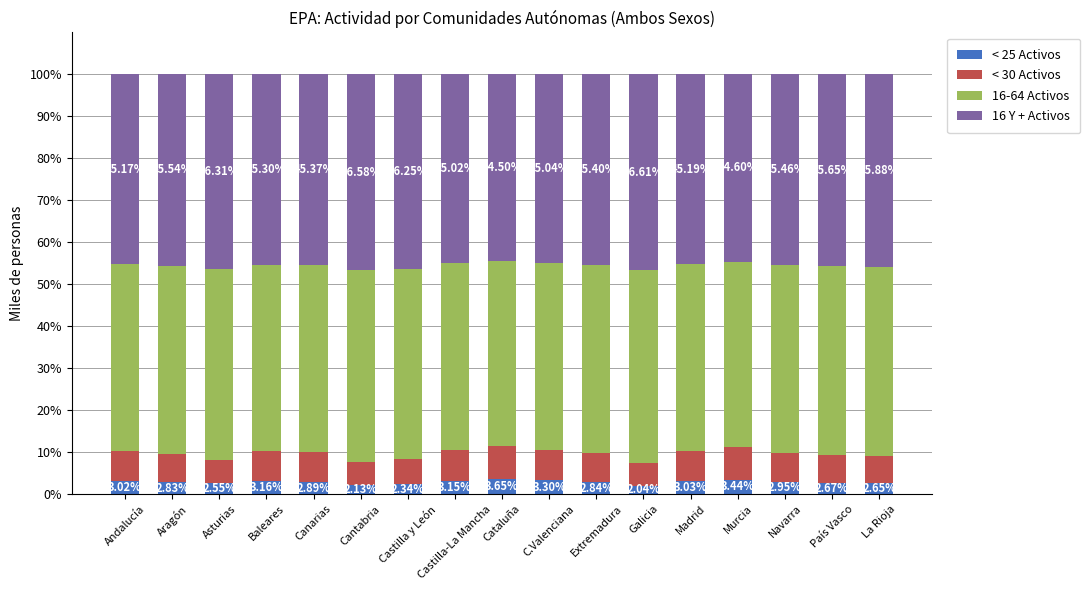

List the labels in order of < 25 Activos value, largest first.

Cataluña, Murcia, C.Valenciana, Baleares, Castilla-La Mancha, Madrid, Andalucía, Navarra, Canarias, Extremadura, Aragón, País Vasco, La Rioja, Asturias, Castilla y León, Cantabria, Galicia